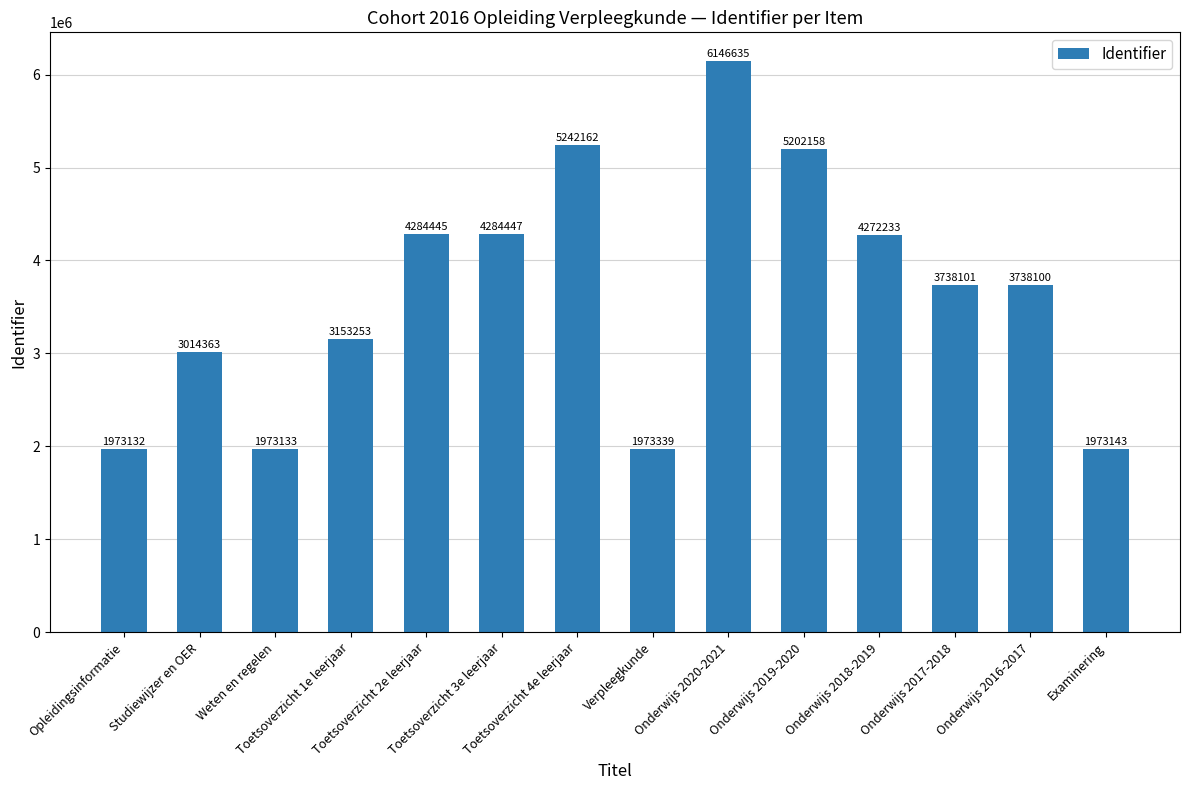

What position from the left is Onderwijs 2020-2021?

9